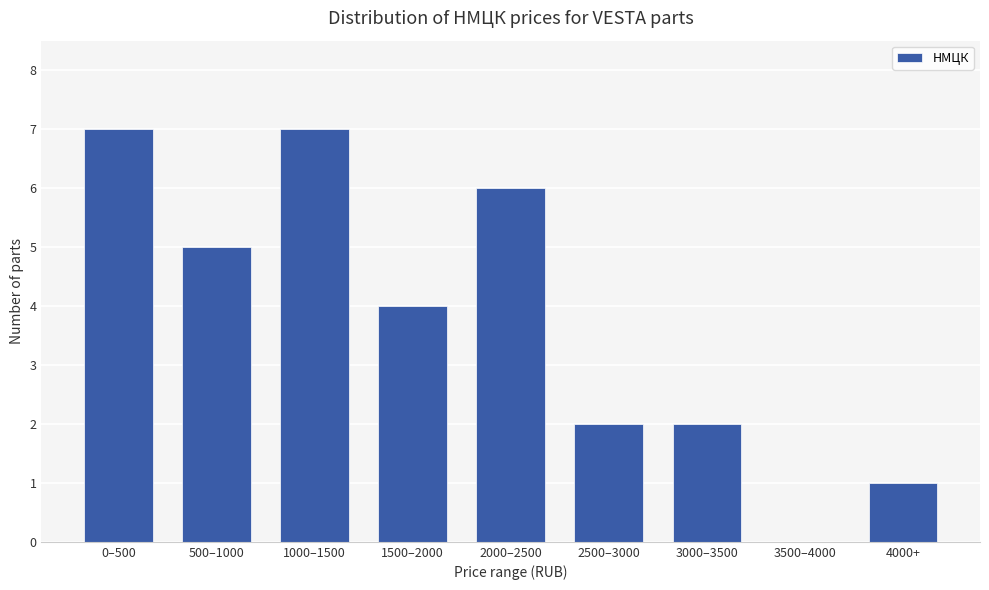

Reading left to right, extract all data points from this chart.

0–500=7	500–1000=5	1000–1500=7	1500–2000=4	2000–2500=6	2500–3000=2	3000–3500=2	3500–4000=0	4000+=1